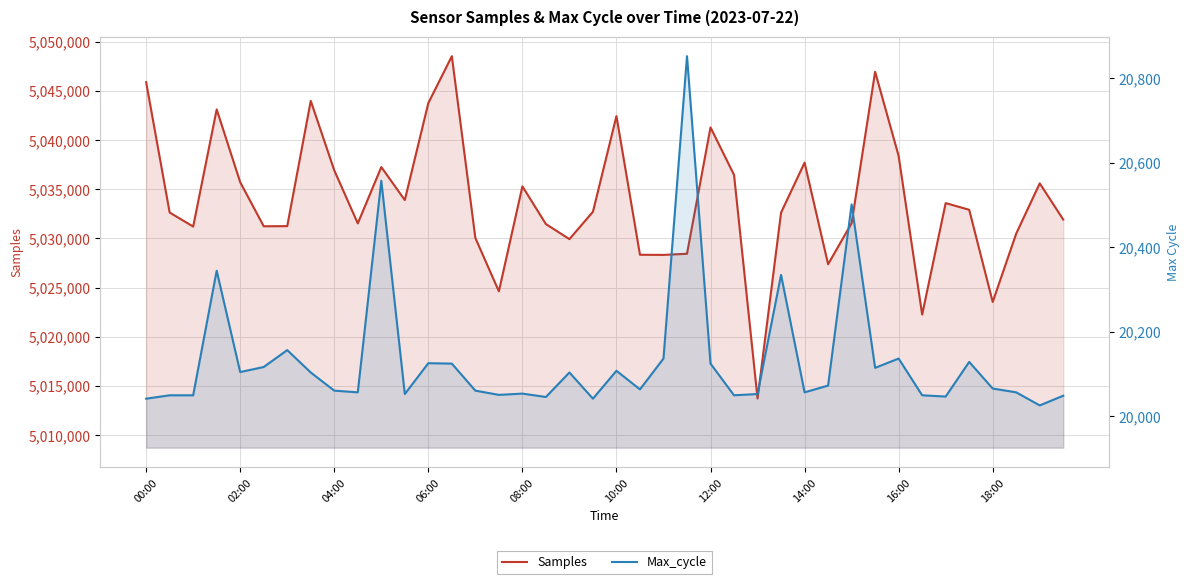

True or false: Samples and Max_cycle cross at least once.

False